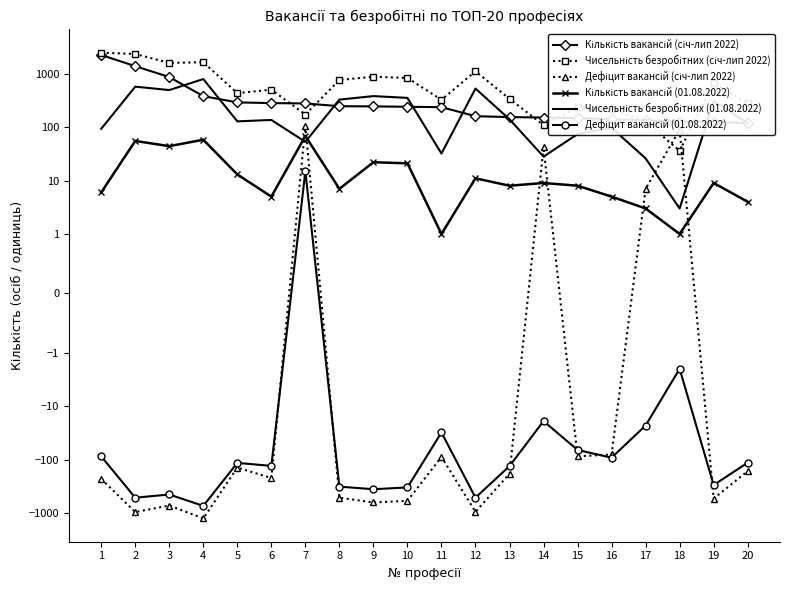

Between 13 and 4, which is larger?

4